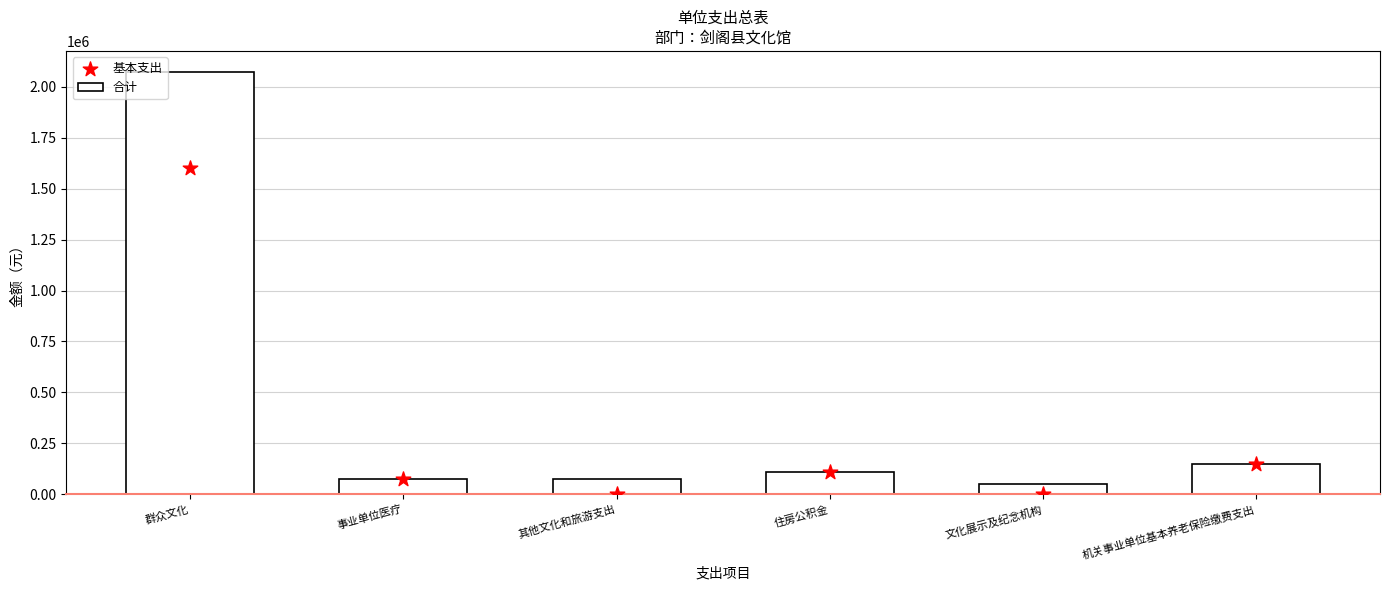

Which series contains the highest Y value?

合计